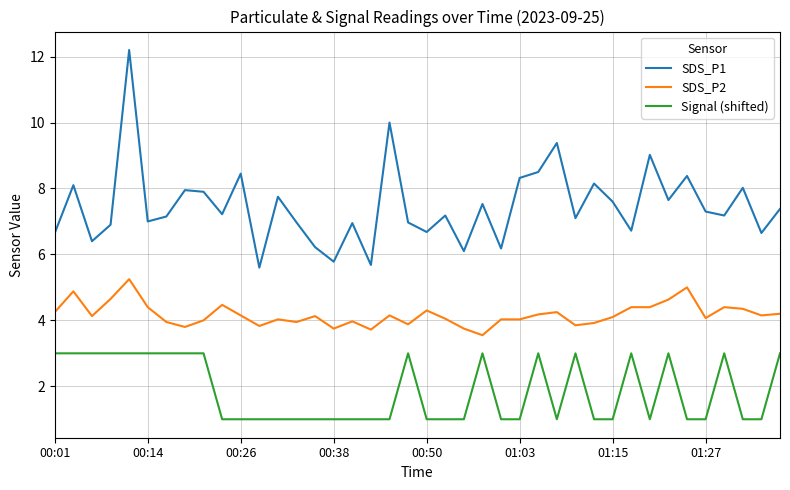

Which series has the largest total across all categories?

SDS_P1